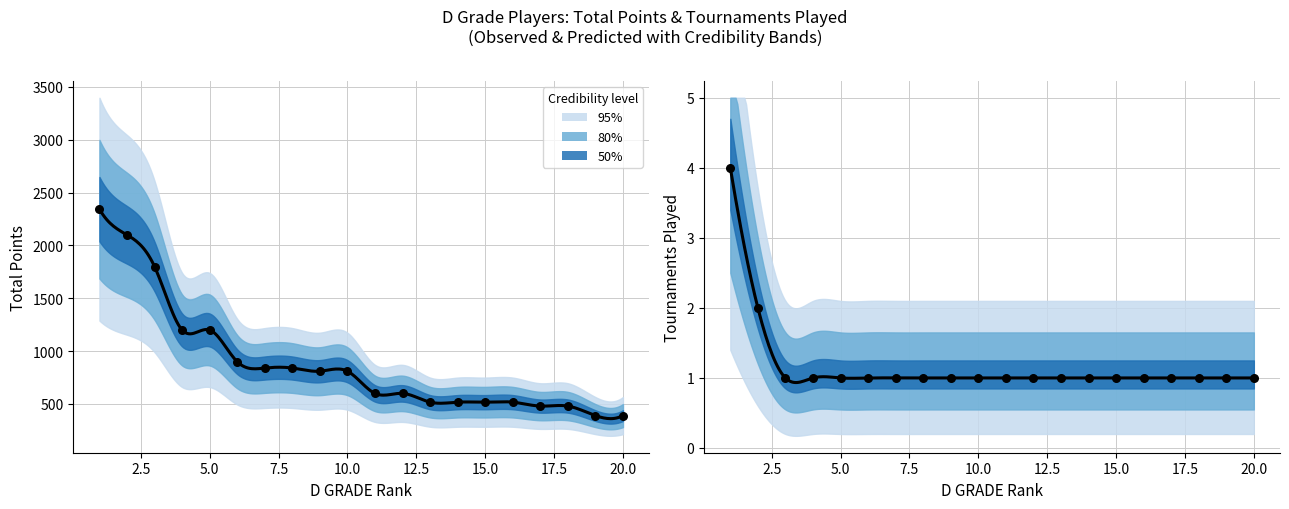

Is the value of Tournaments Played at 6 greater than the value of TOTAL at 17?

No